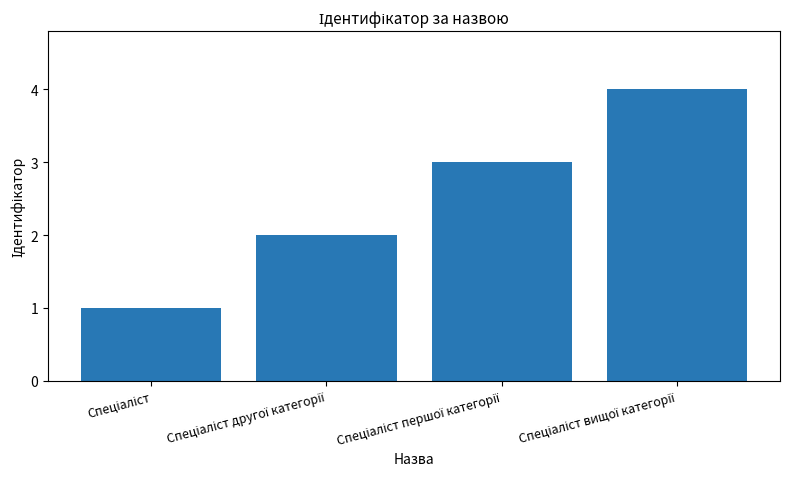

How many series are shown in this chart?

1